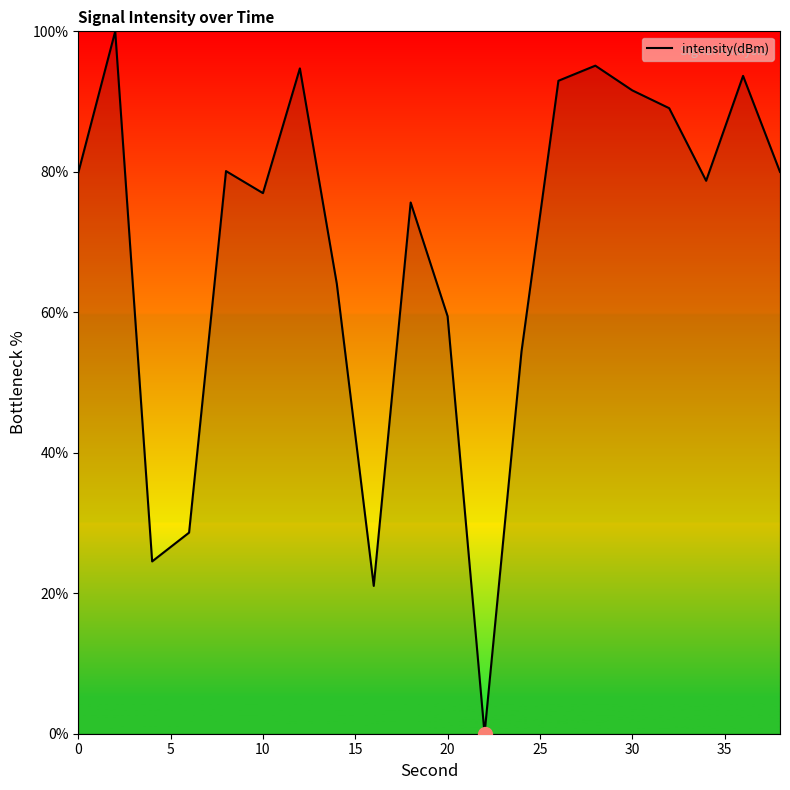

The value at 10 is 77.0. True or false?

True